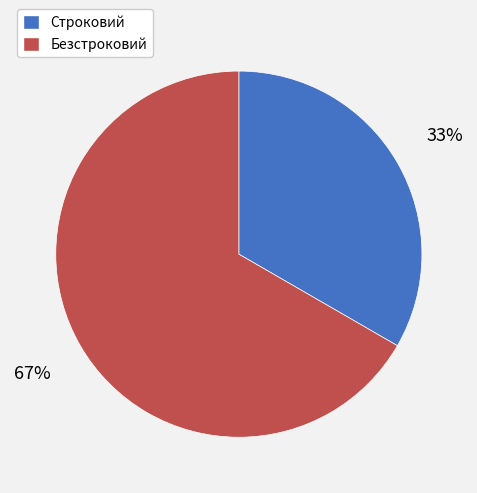

Is the sum of Безстроковий and Строковий greater than half?

Yes